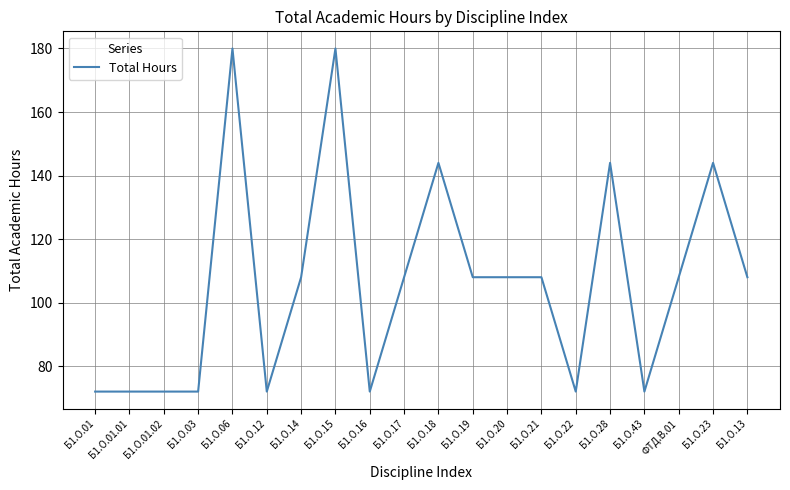

What is the smallest value displayed?

72